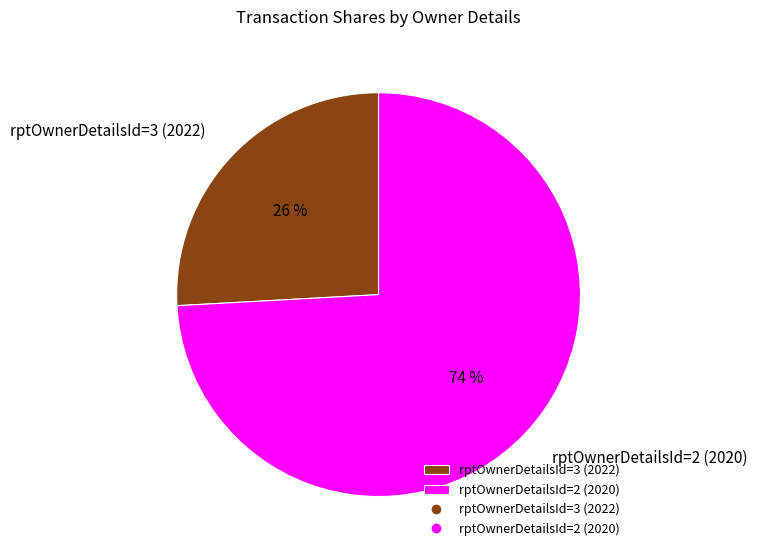

Does rptOwnerDetailsId=2 (2020) account for over 50% of the chart?

Yes